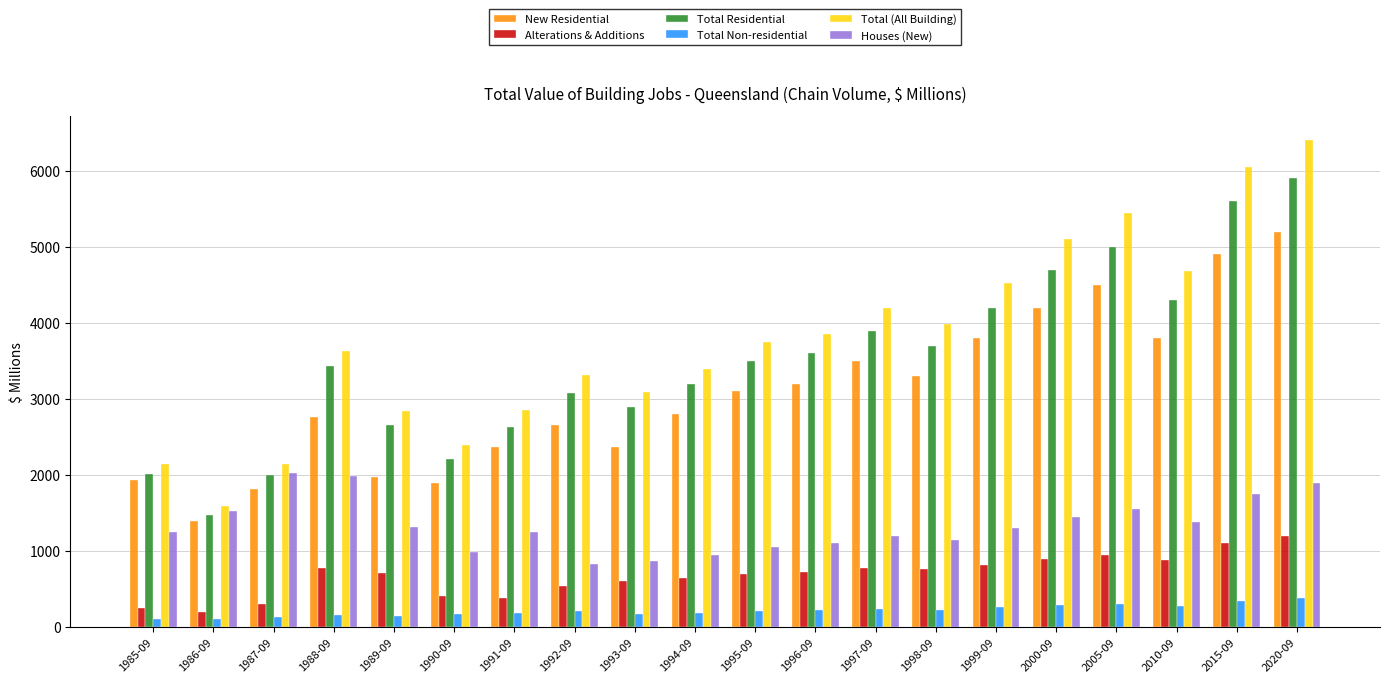

True or false: Houses (New) has a value of 1380.0 at 2010-09.

True